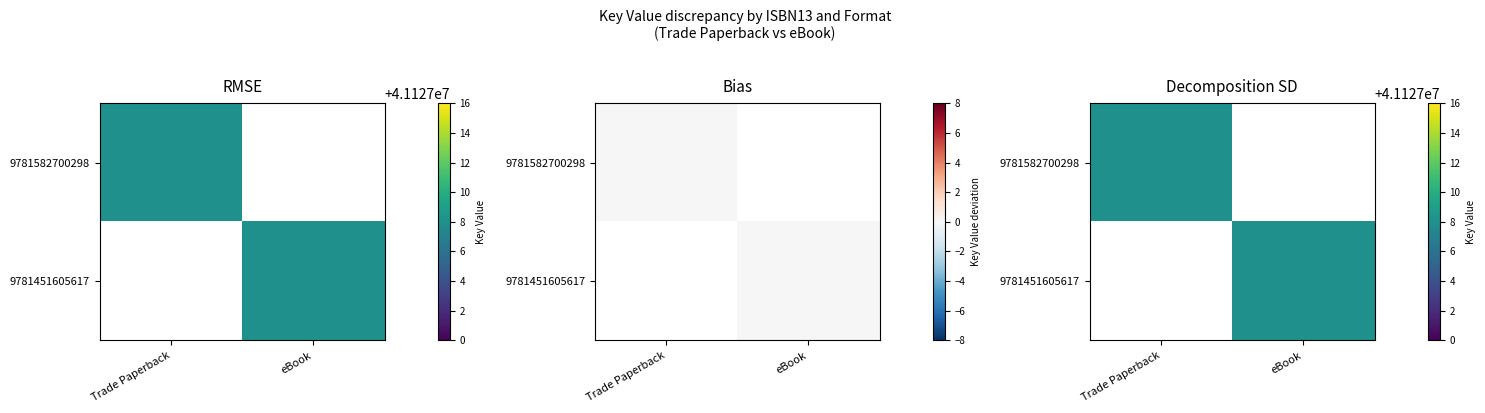

Where is 9781451605617 nearest to the value 20563504?

Trade Paperback